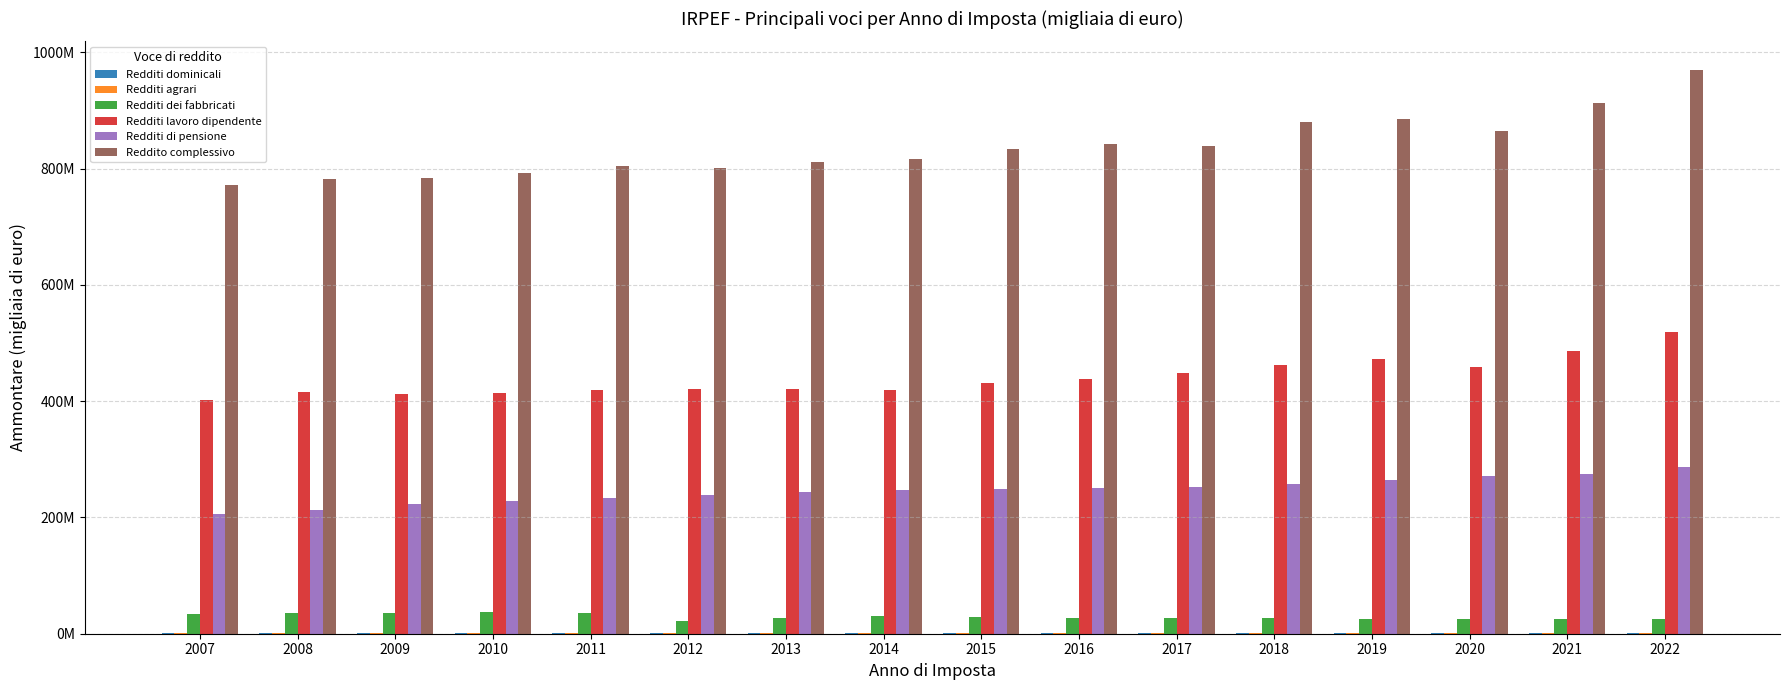

Are the bars grouped side by side (vs. stacked)?

Yes